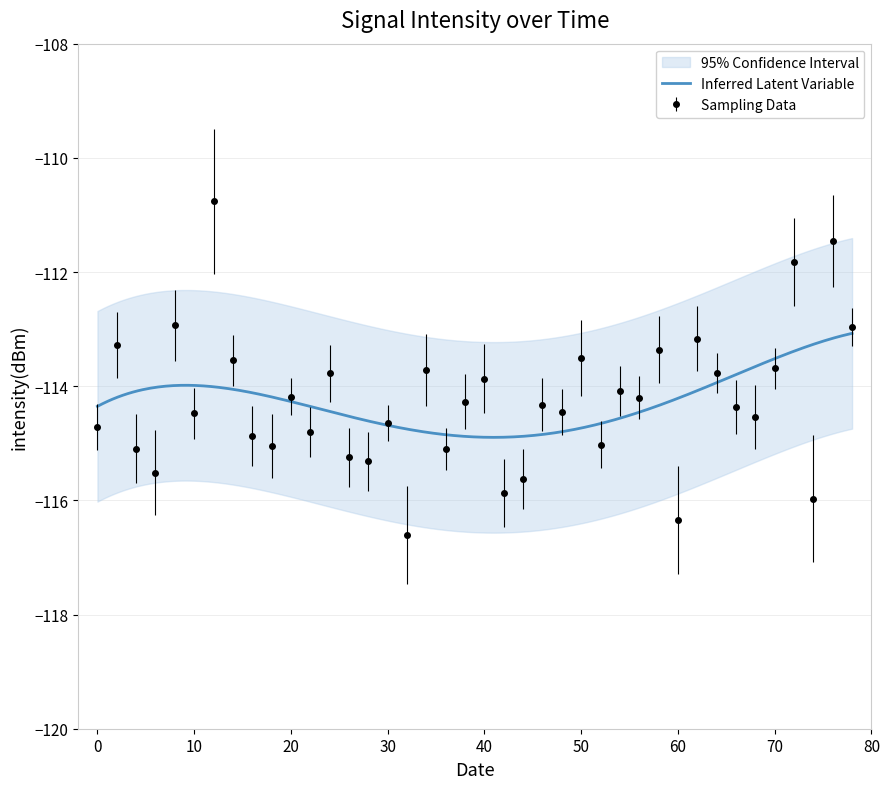

True or false: Sampling Data has more than 0 interior local peaks.

True